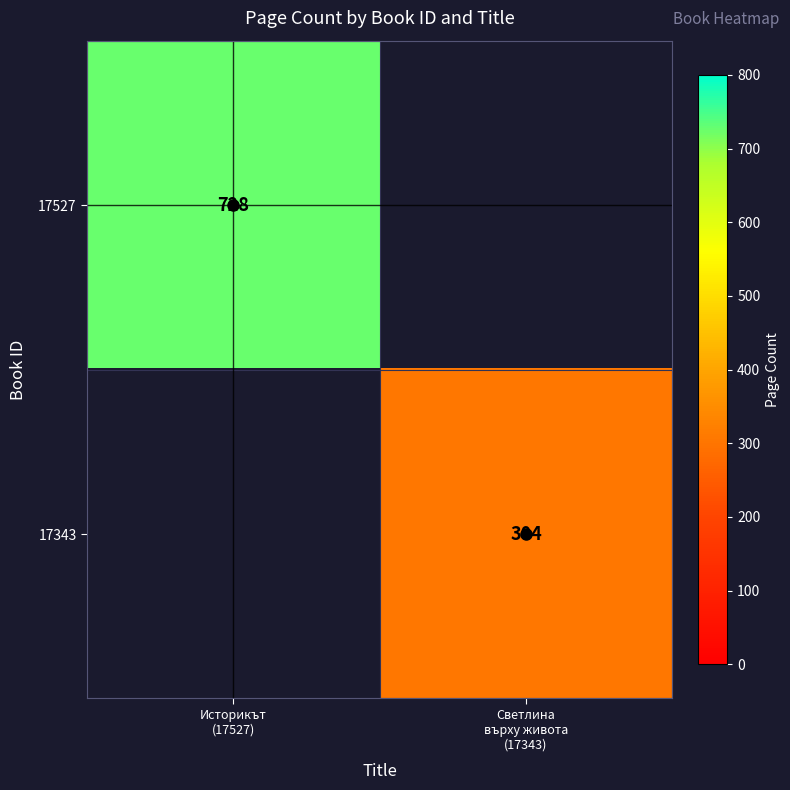

Rank the series by their maximum value, from lowest to highest.

17343, 17527